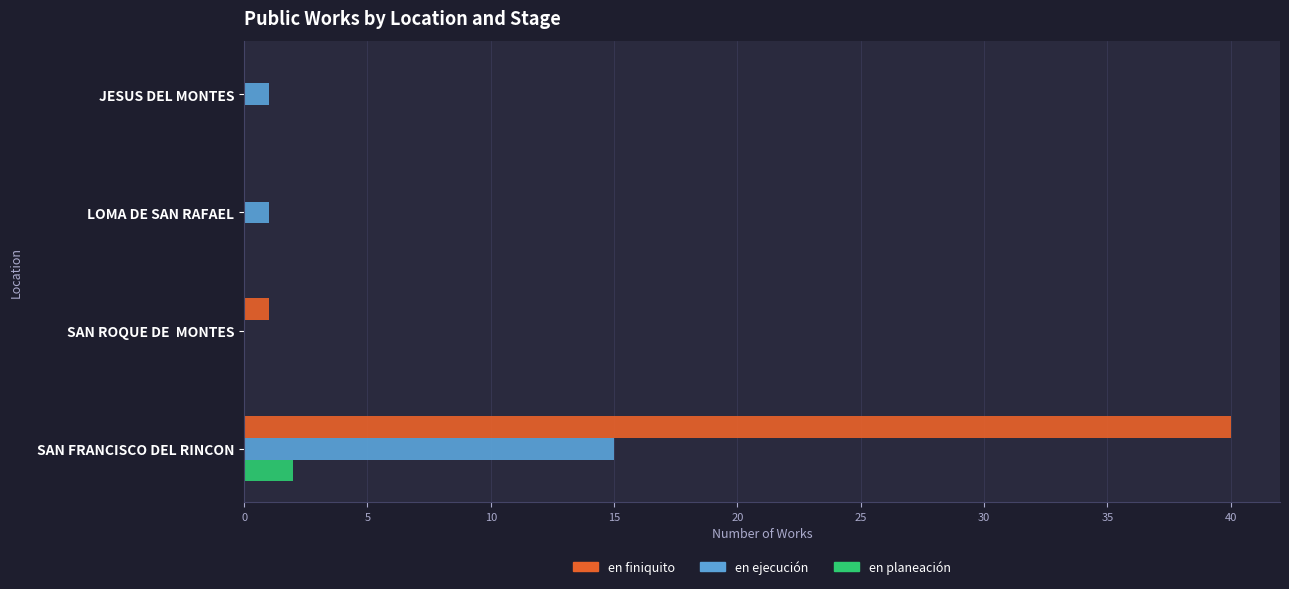

What is the greatest value displayed?

40